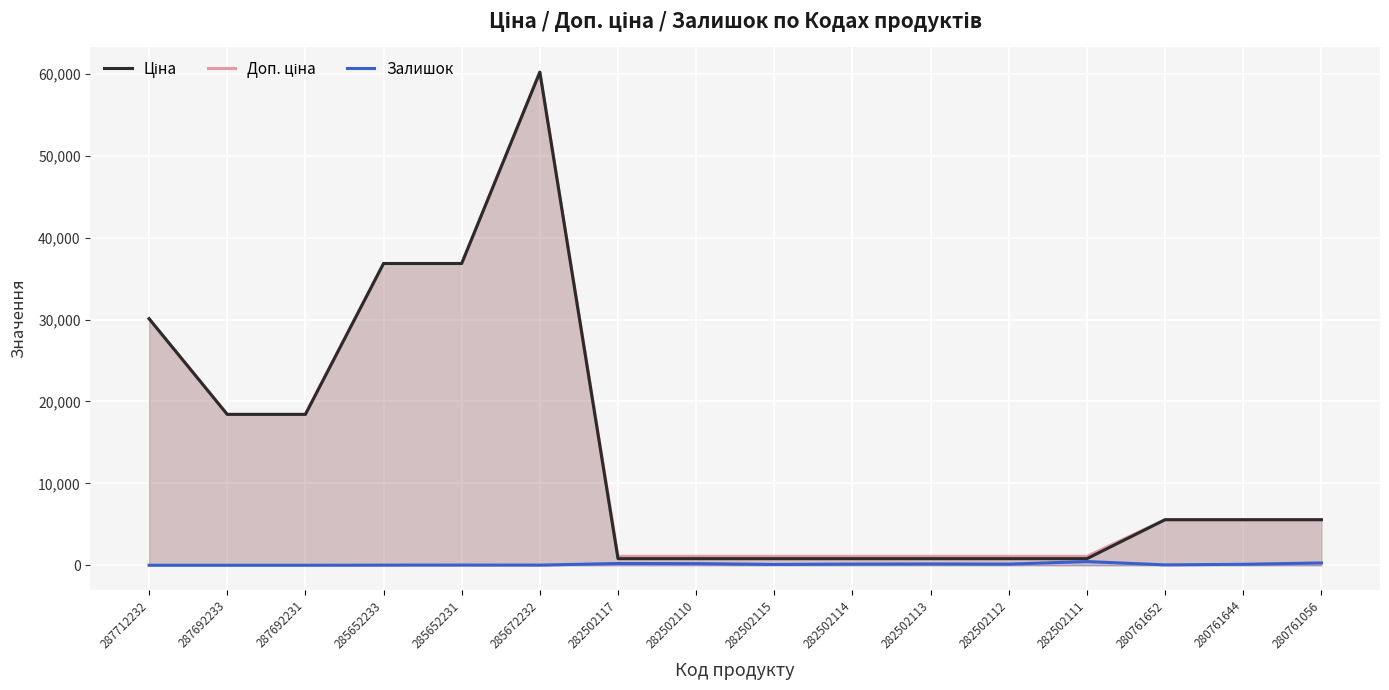

At which category is the sum across all series the highest?

285672232